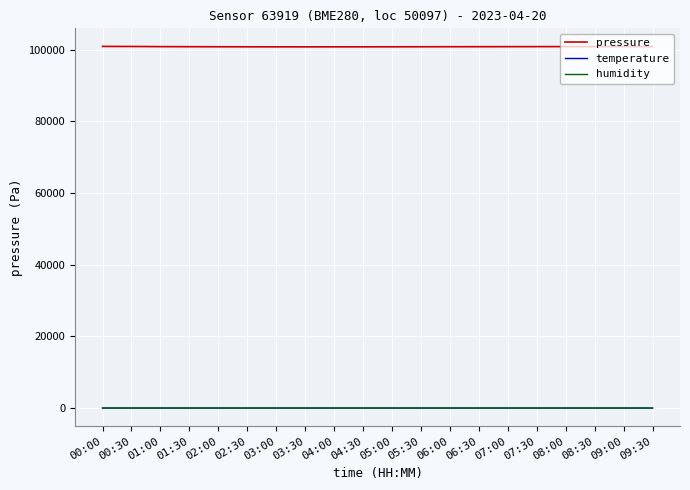

True or false: pressure and humidity cross at least once.

False